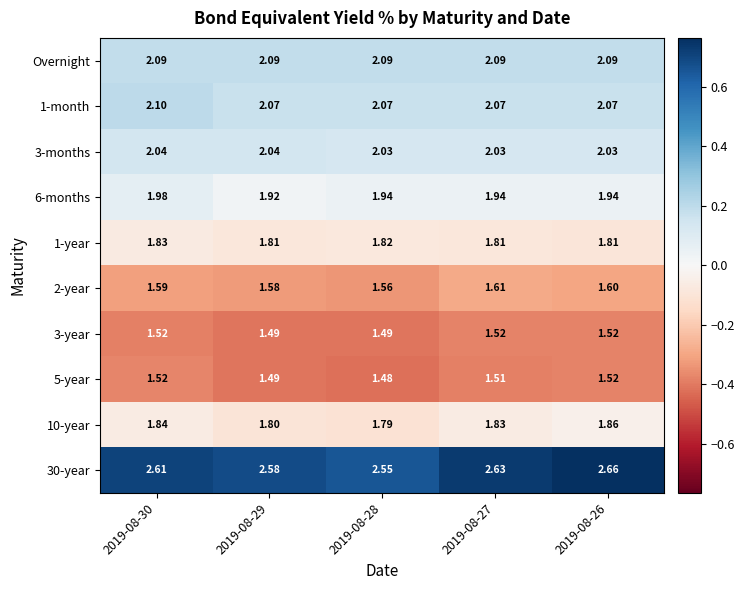

At which category is the sum across all series the highest?

2019-08-30